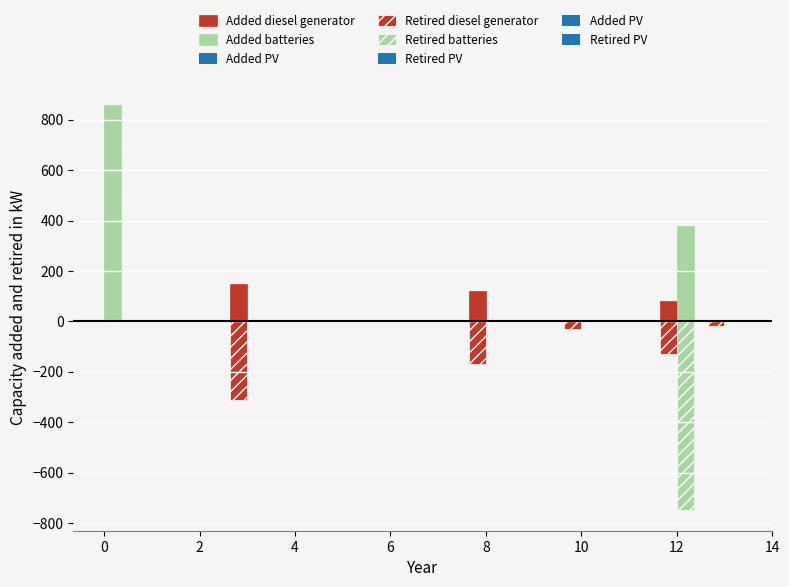

Reading right to left, transcribe all the data shown in this chart.

Added diesel generator: 13=0	12=80	10=0	8=120	4=0	3=150	1=0	0=0
Added batteries: 13=0	12=380	10=0	8=0	4=0	3=0	1=0	0=860
Added PV: 13=0	12=0	10=0	8=0	4=0	3=0	1=0	0=0
Retired diesel generator: 13=-20	12=-130	10=-30	8=-170	4=0	3=-310	1=0	0=0
Retired batteries: 13=0	12=-750	10=0	8=0	4=0	3=0	1=0	0=0
Retired PV: 13=0	12=0	10=0	8=0	4=0	3=0	1=0	0=0